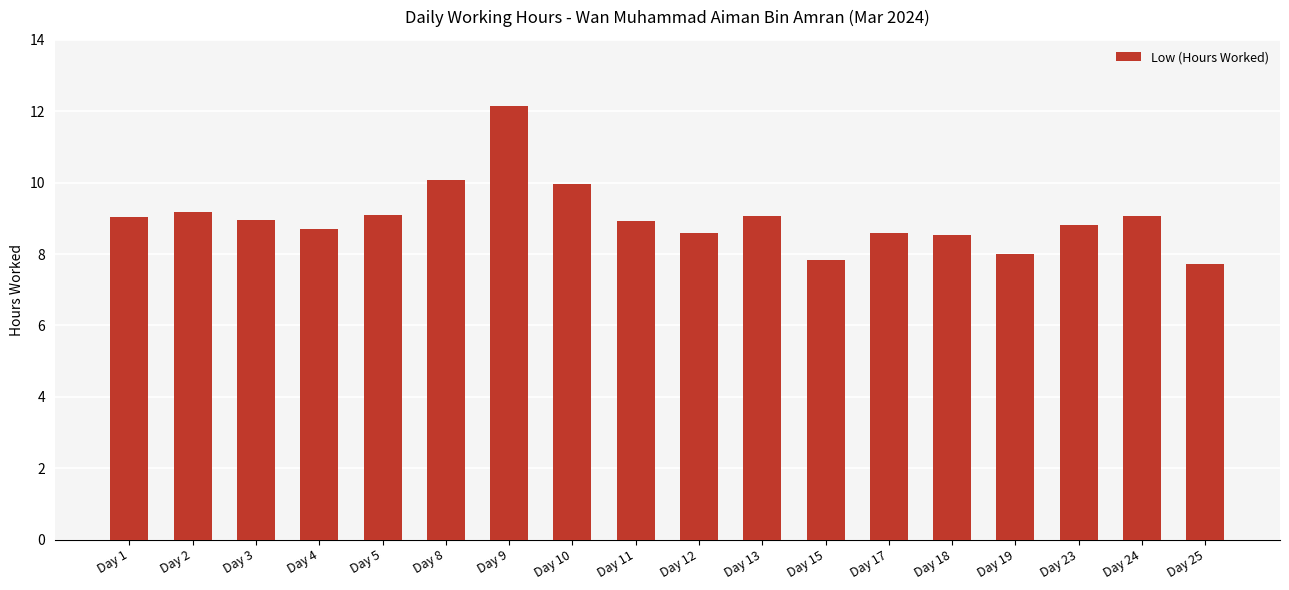

What is the smallest value displayed?

7.7